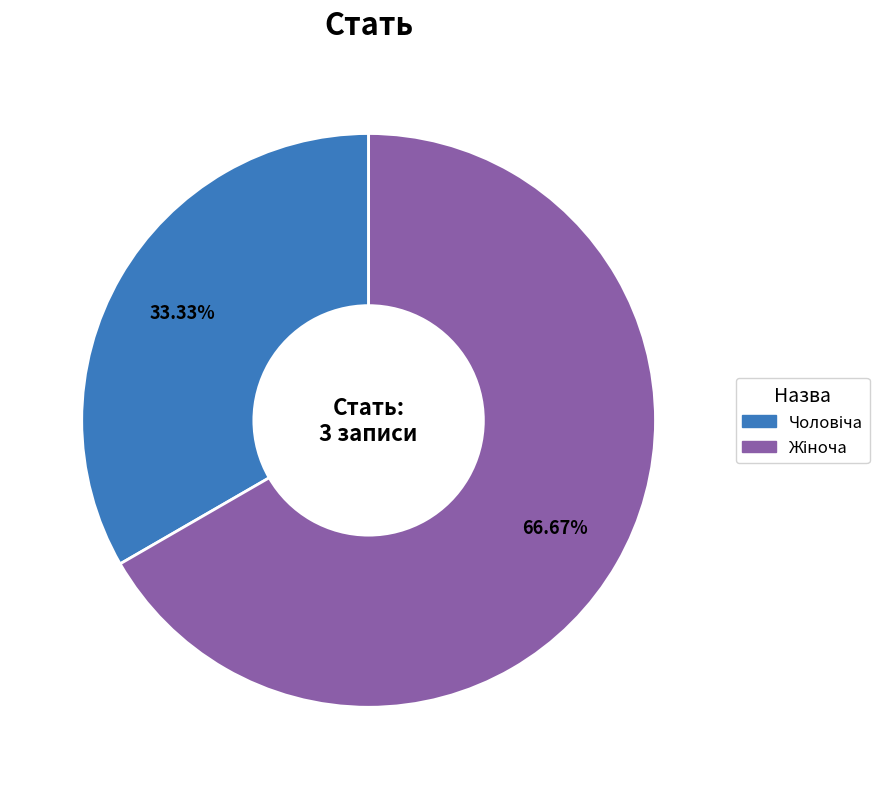

Does any single category account for the majority?

Yes